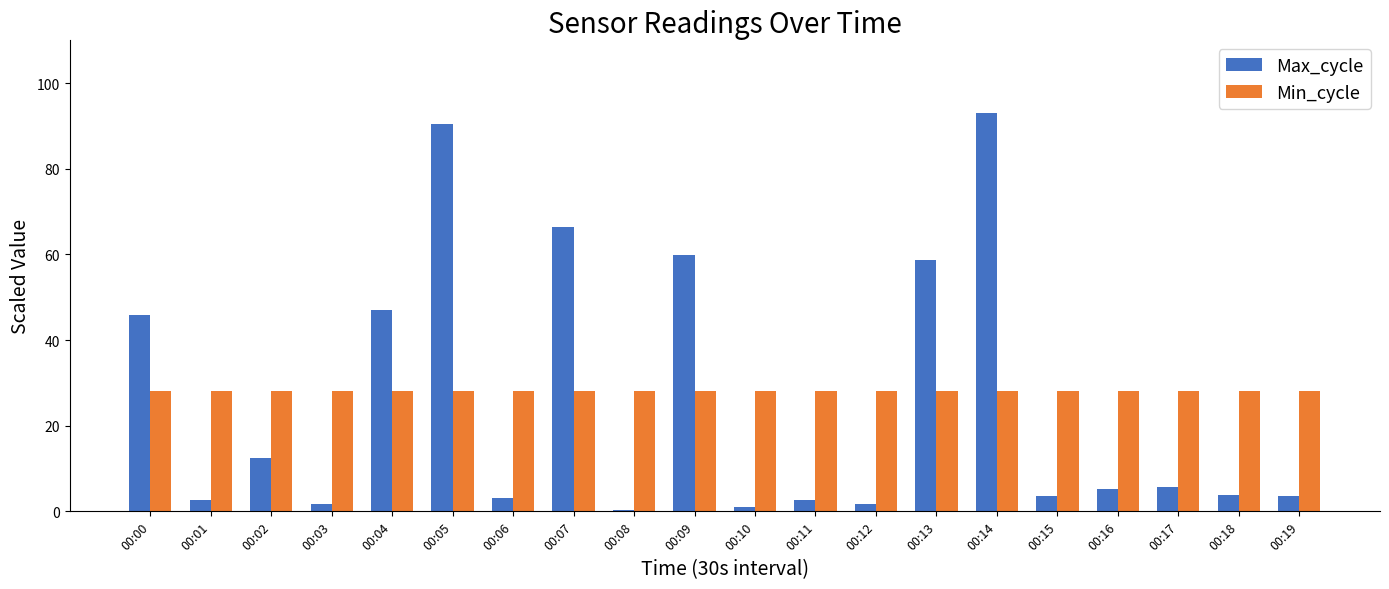

At which category is the sum across all series the highest?

00:14